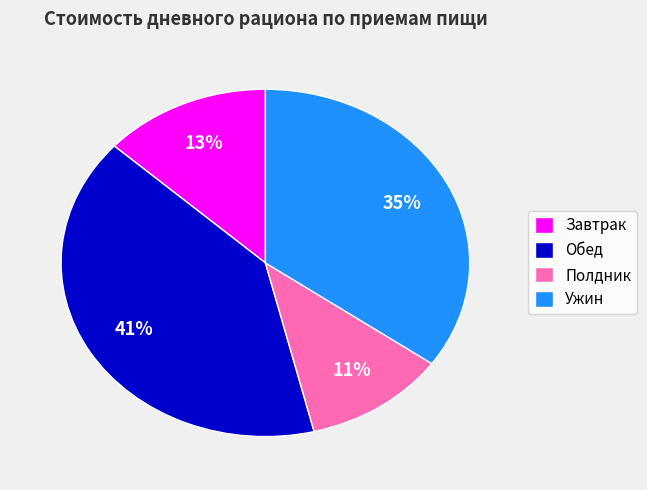

Is the sum of Завтрак and Полдник greater than half?

No